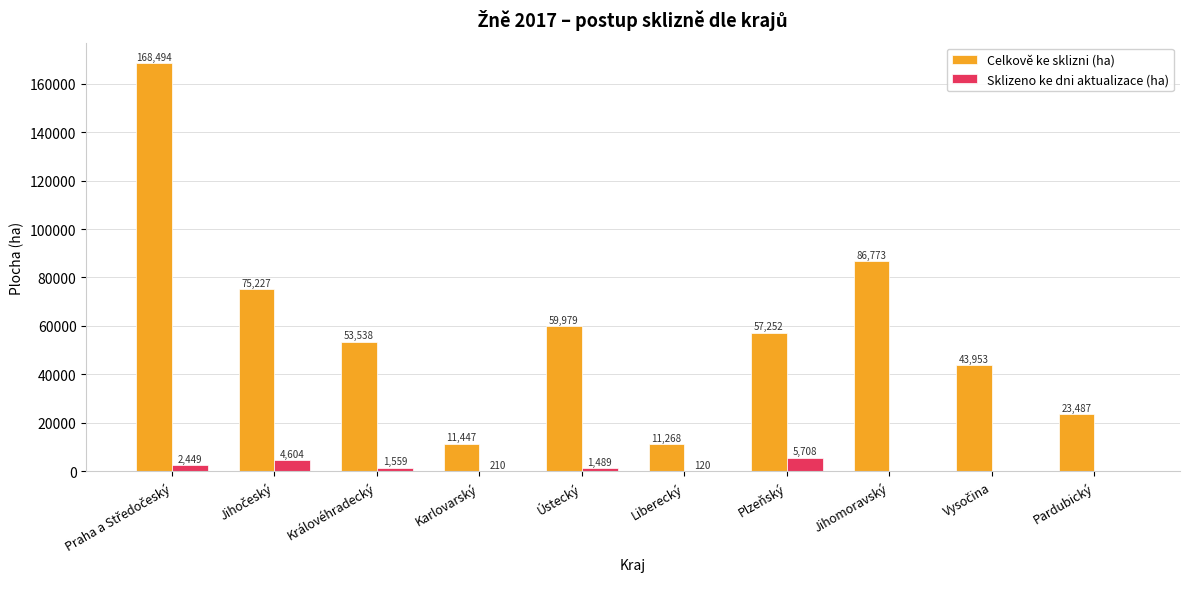

At which label is Celkově ke sklizni (ha) closest to 89881?

Jihomoravský